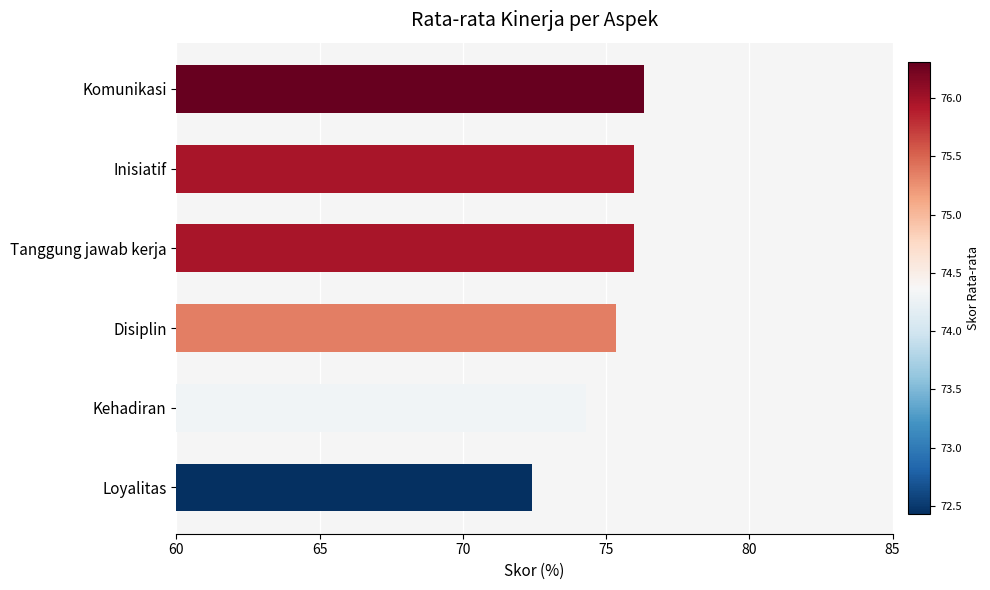

Reading bottom to top, transcribe all the data shown in this chart.

72.4	74.3	75.4	76.0	76.0	76.3